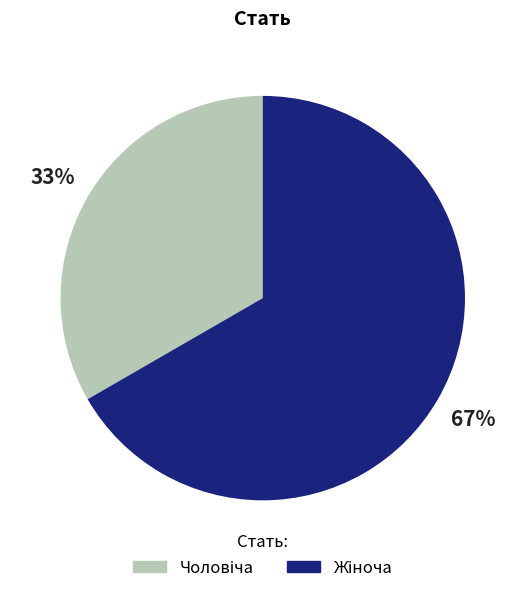

Does any single category account for the majority?

Yes